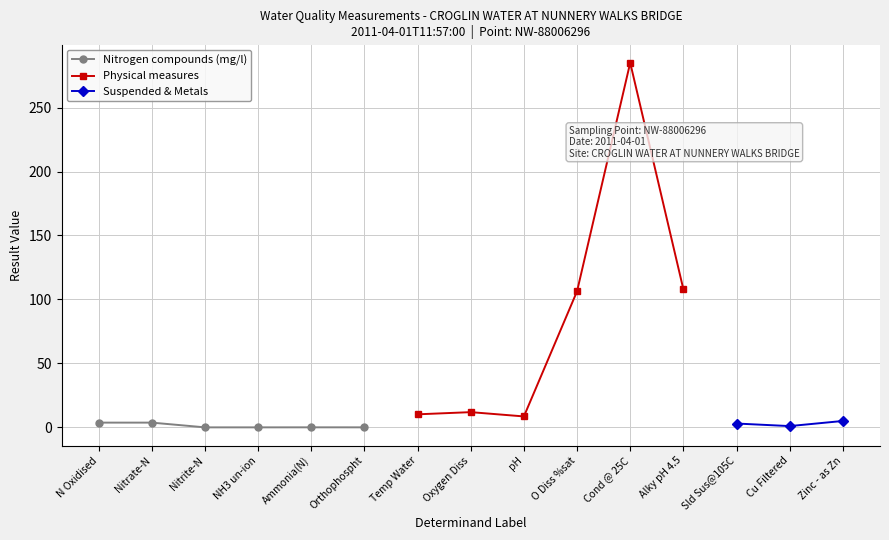

What position from the left is Cu Filtered?

14